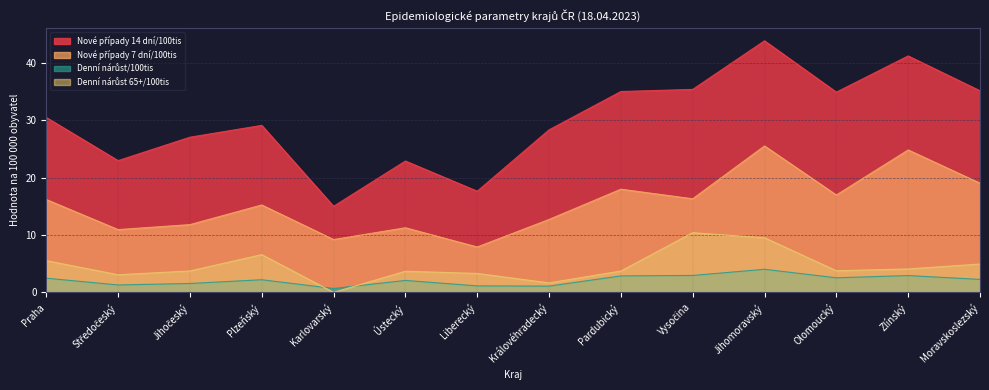

How many values in the Denní nárůst 65+/100tis series exceed 3?

12